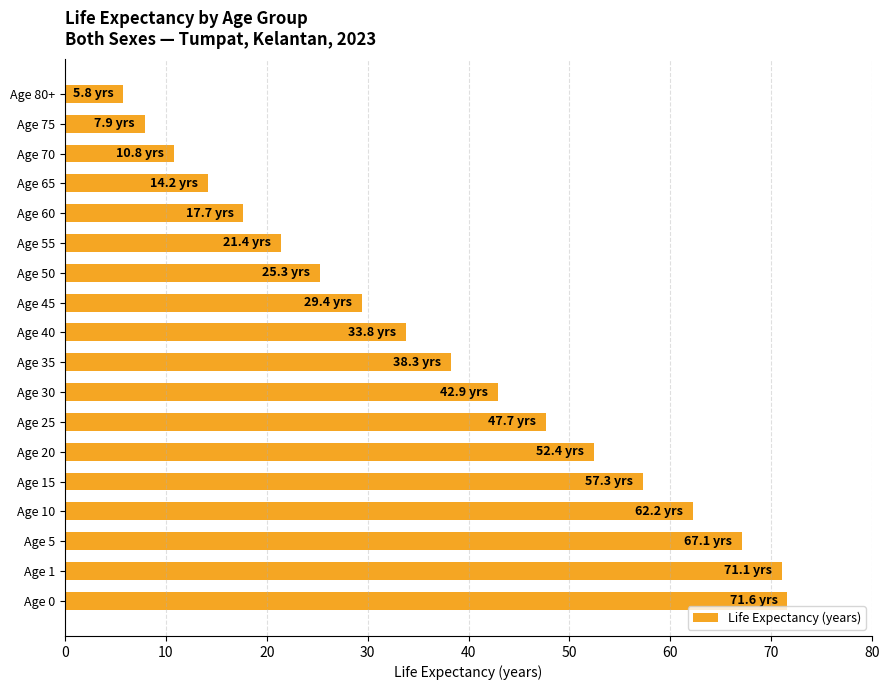

Reading top to bottom, what are all the values shown in this chart?

Age 80+=5.8	Age 75=7.9	Age 70=10.8	Age 65=14.2	Age 60=17.7	Age 55=21.4	Age 50=25.3	Age 45=29.4	Age 40=33.8	Age 35=38.3	Age 30=42.9	Age 25=47.7	Age 20=52.4	Age 15=57.3	Age 10=62.2	Age 5=67.1	Age 1=71.1	Age 0=71.6